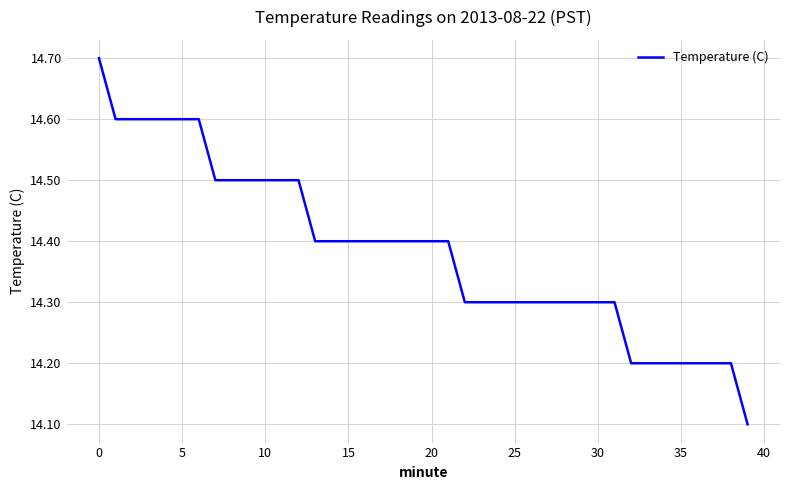

What is the minimum value shown in the chart?

14.1